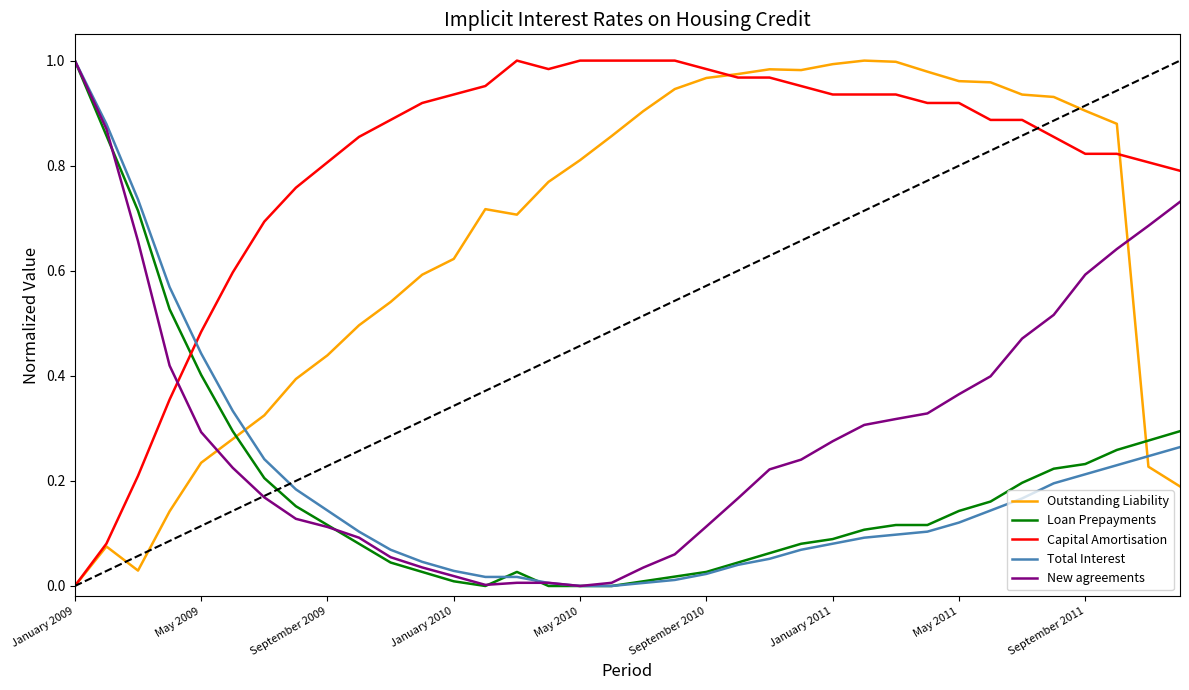

Which series has the largest total across all categories?

Capital Amortisation